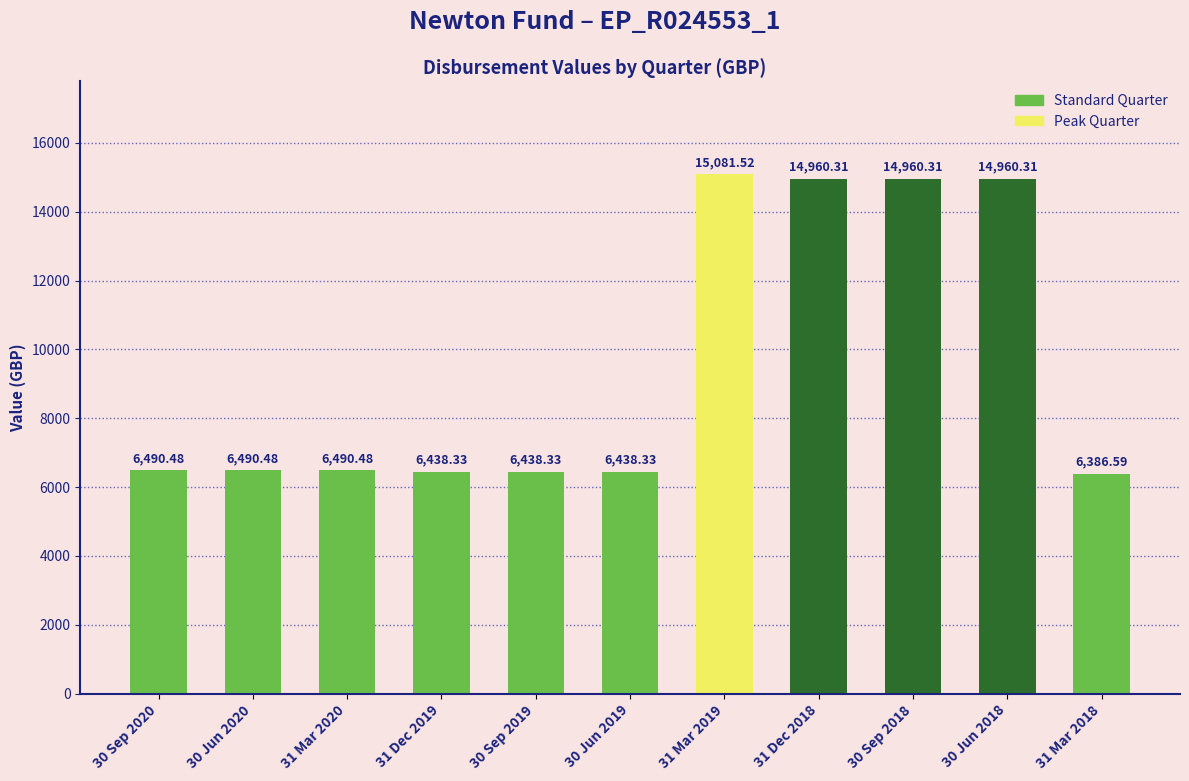

Which has a higher value, 31 Mar 2018 or 31 Dec 2019?

31 Dec 2019